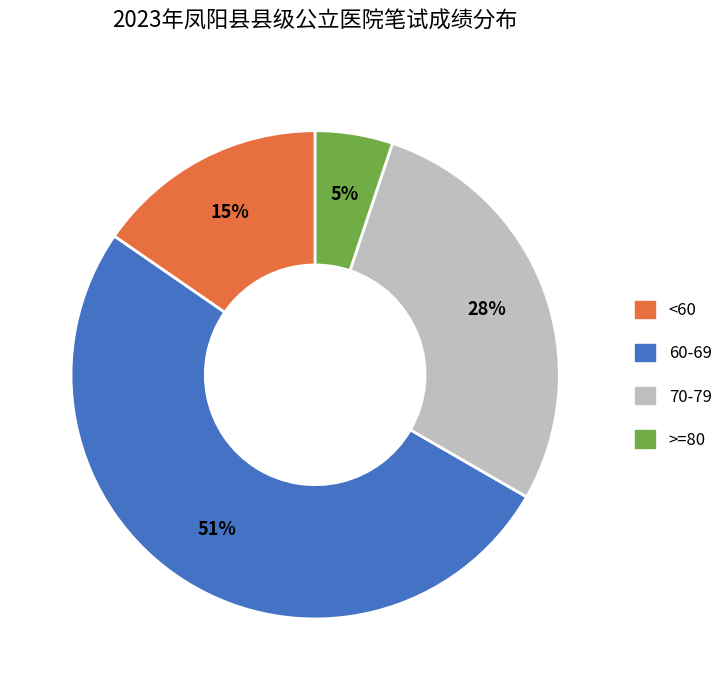

To the nearest percent, what is the difference between the >=80 and 70-79 slice percentages?

23%